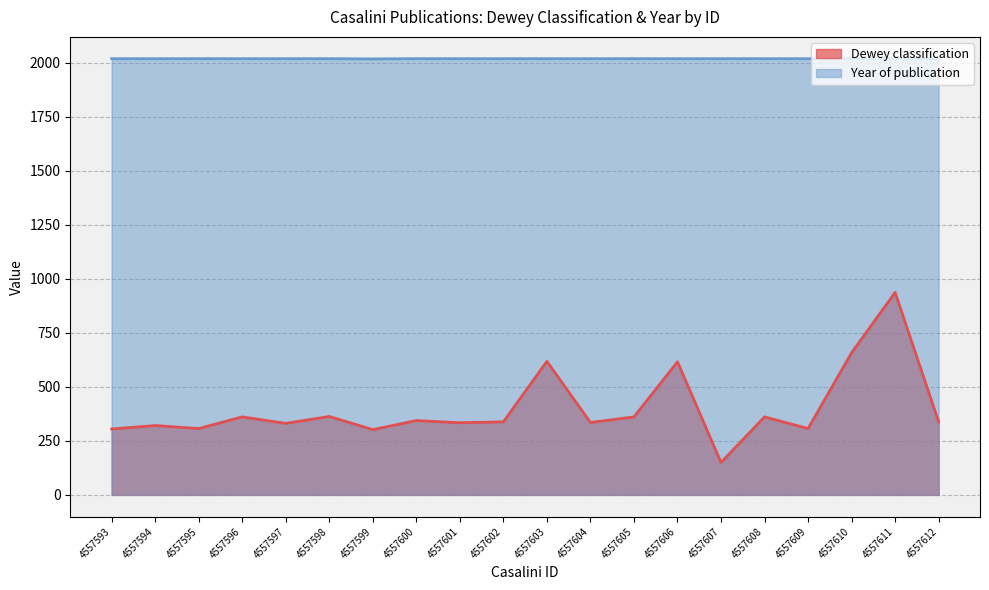

Reading left to right, transcribe all the data shown in this chart.

Dewey classification: 4557593=305	4557594=321	4557595=307	4557596=361	4557597=331	4557598=363	4557599=302	4557600=344	4557601=334	4557602=338	4557603=618	4557604=335	4557605=361	4557606=616	4557607=150	4557608=361	4557609=307	4557610=658	4557611=937	4557612=338
Year of publication: 4557593=2019	4557594=2019	4557595=2019	4557596=2019	4557597=2019	4557598=2019	4557599=2018	4557600=2019	4557601=2019	4557602=2019	4557603=2019	4557604=2019	4557605=2019	4557606=2019	4557607=2019	4557608=2019	4557609=2019	4557610=2019	4557611=2019	4557612=2019